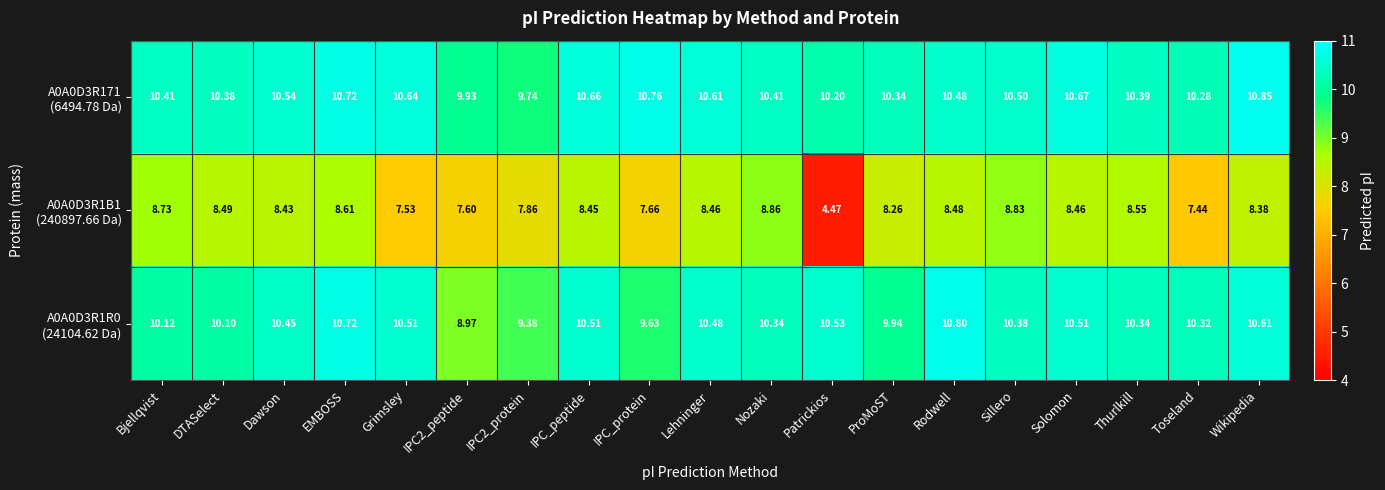

What is the difference between the highest and lowest values at IPC2_protein?

1.9